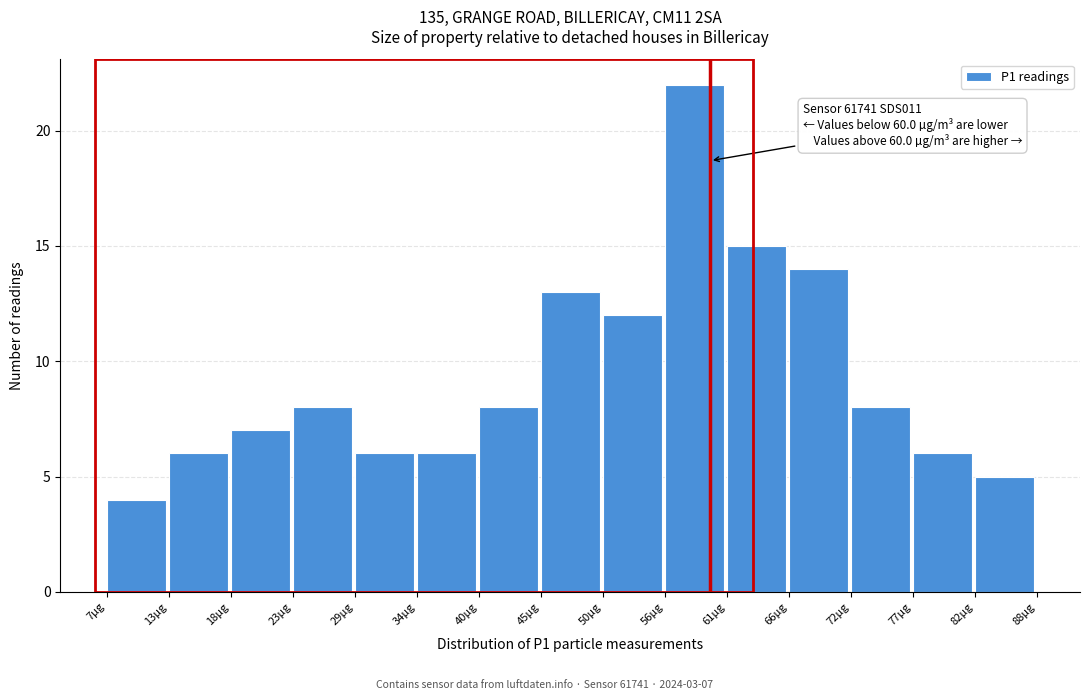

Reading left to right, what are all the values shown in this chart?

7µg=4	13µg=6	18µg=7	23µg=8	29µg=6	34µg=6	40µg=8	45µg=13	50µg=12	56µg=22	61µg=15	66µg=14	72µg=8	77µg=6	82µg=5